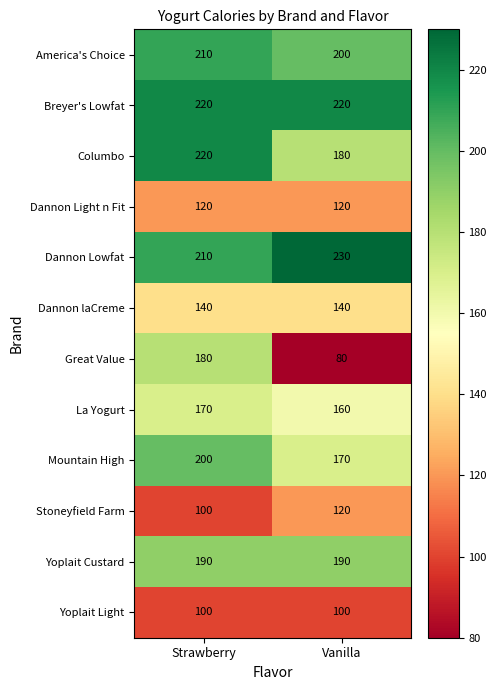

Read the Yoplait Custard value at Vanilla.

190